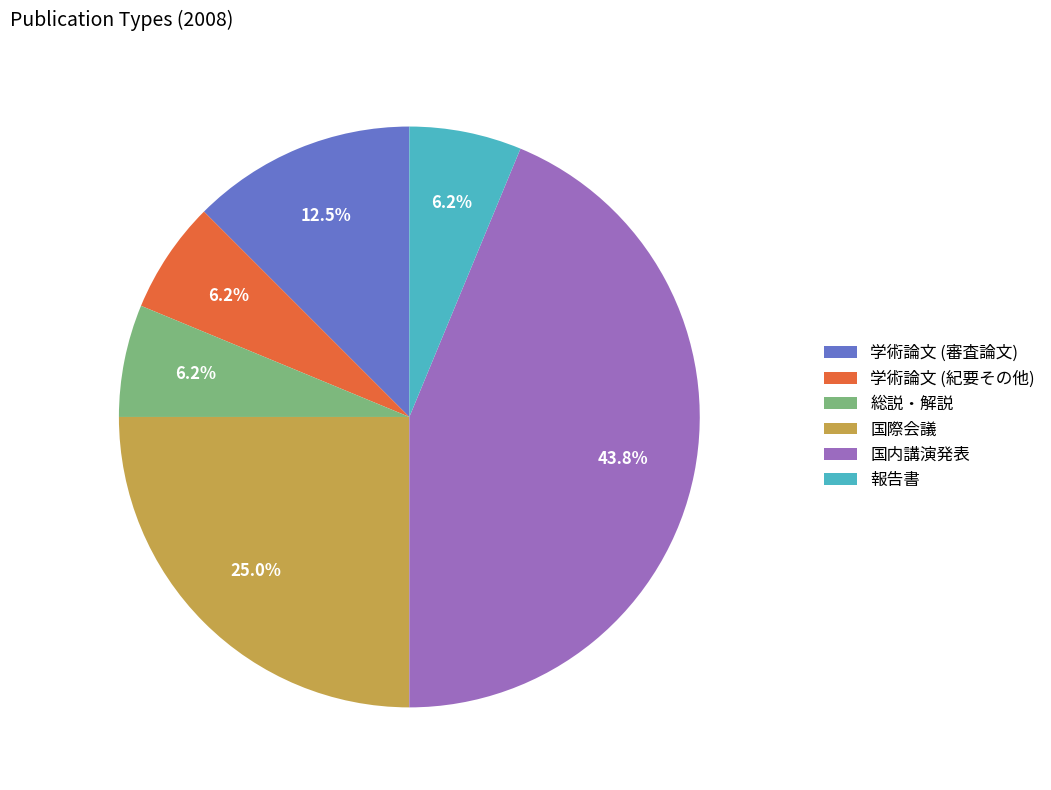

Do 学術論文 (紀要その他) and 総説・解説 together represent more than half of the pie?

No